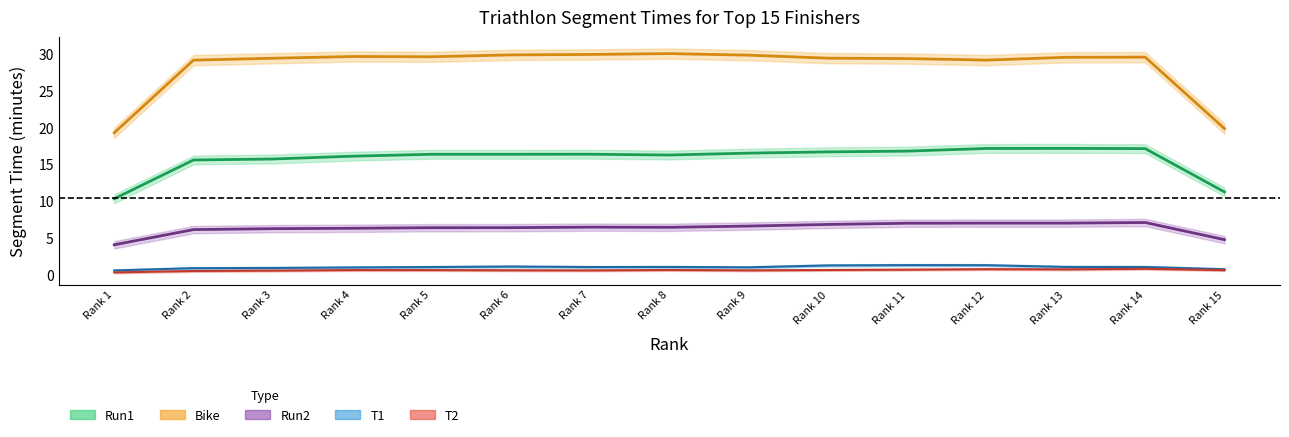

True or false: T1 has a value of 1.1 at 7.

True